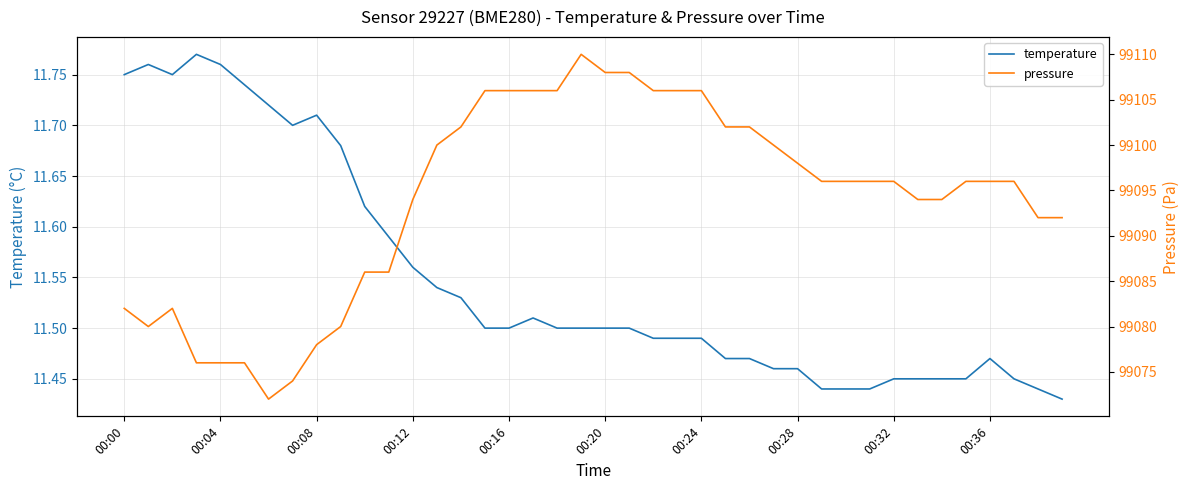

What are all the series names shown in the legend?

temperature, pressure